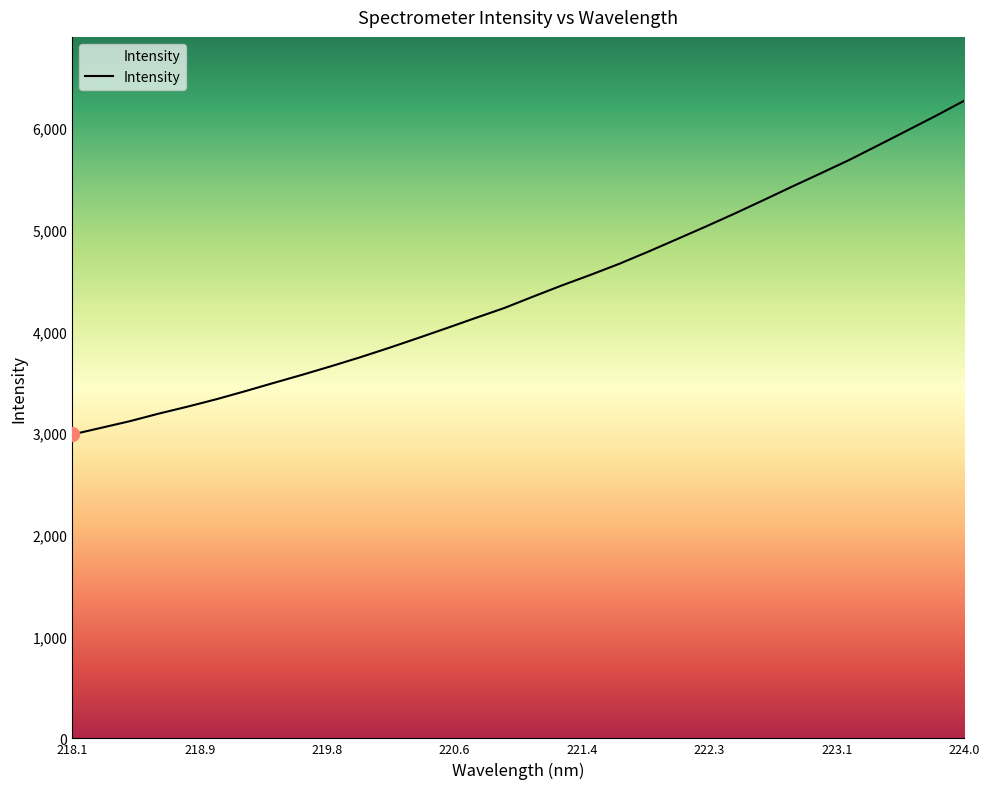

What is the maximum value shown in the chart?

6266.5